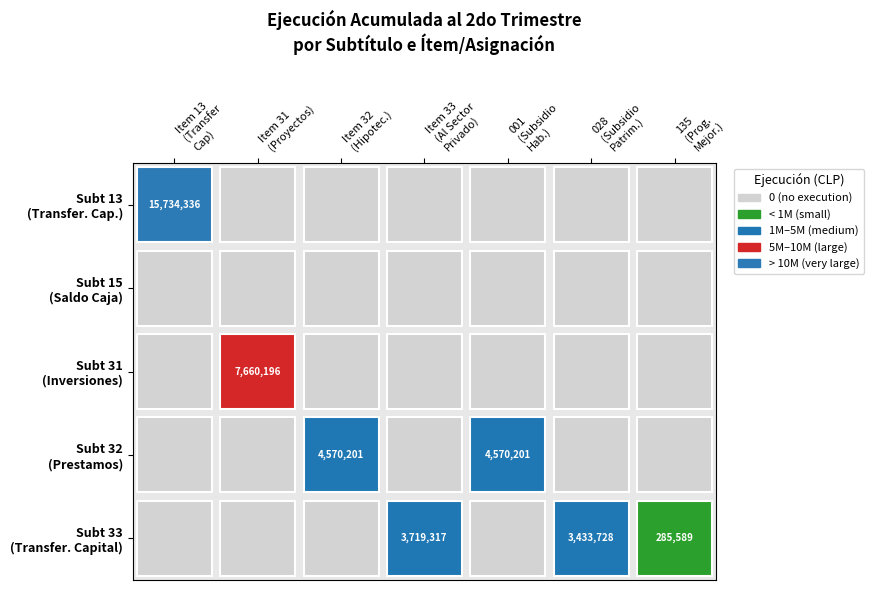

What is the difference between the 31 values at 0 and 1?

7660196